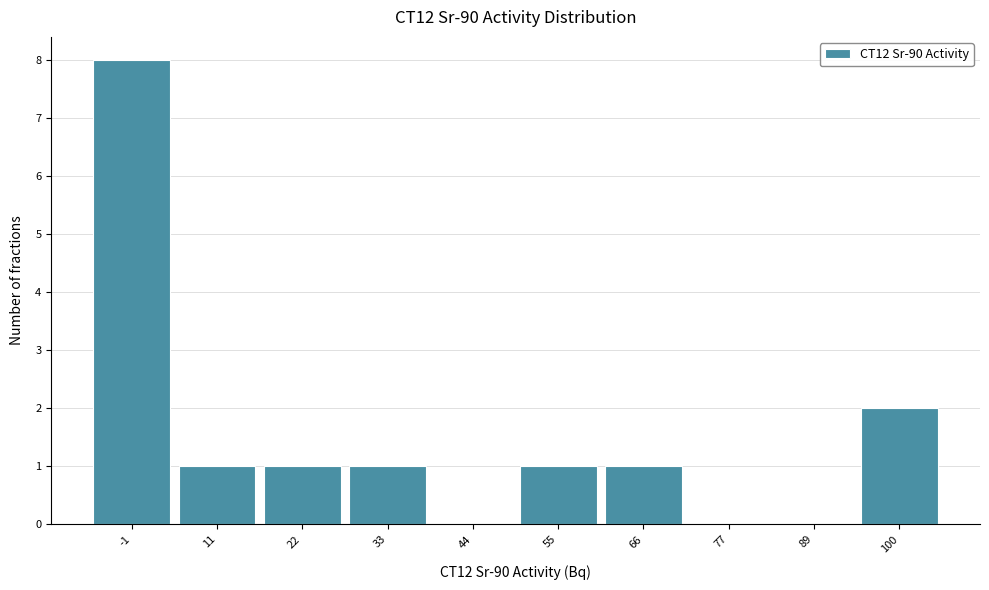

Reading right to left, what are all the values shown in this chart?

100=2	89=0	77=0	66=1	55=1	44=0	33=1	22=1	11=1	-1=8